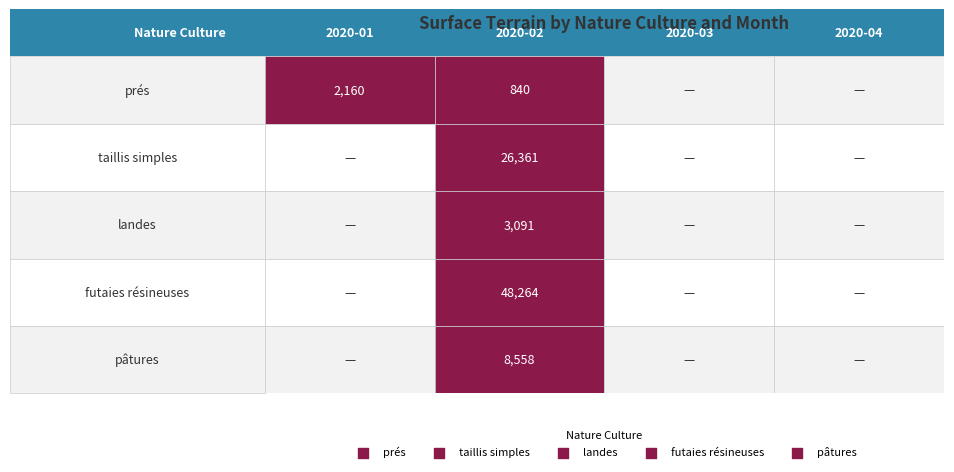

How many values in prés are above zero?

2